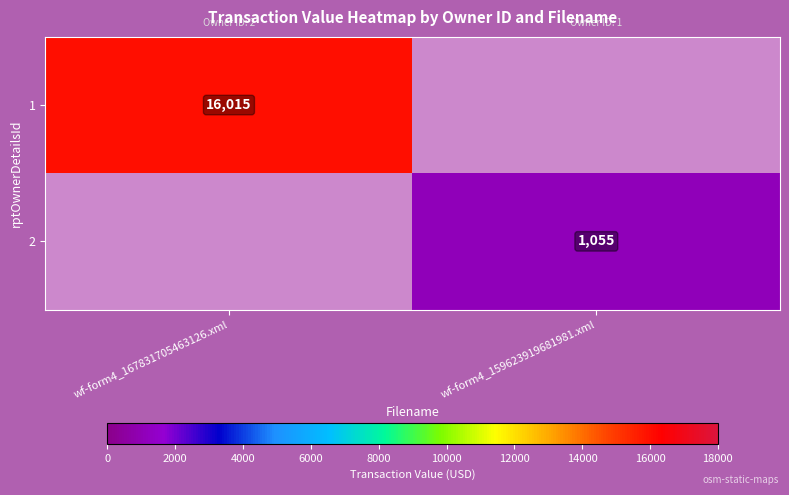

Is it true that 2 equals 499 at wf-form4_159623919681981.xml?

False